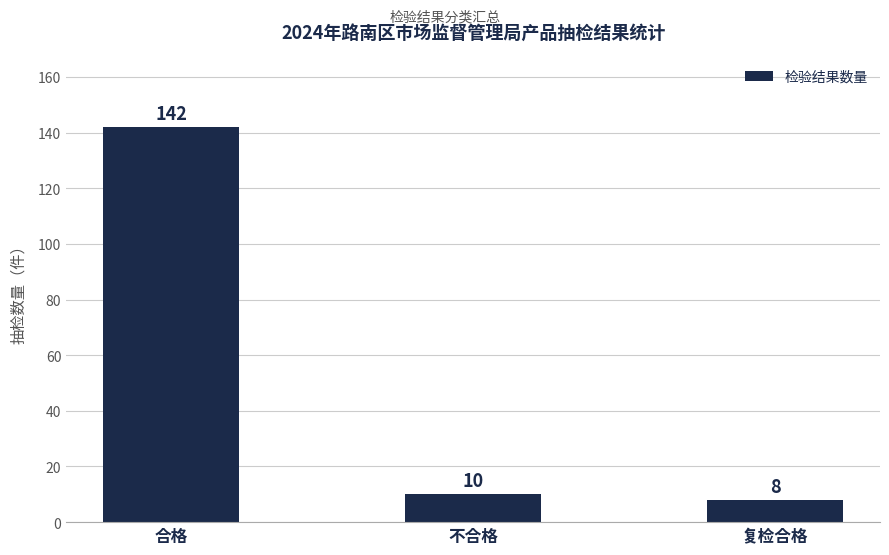

Reading left to right, what are all the values shown in this chart?

142	10	8